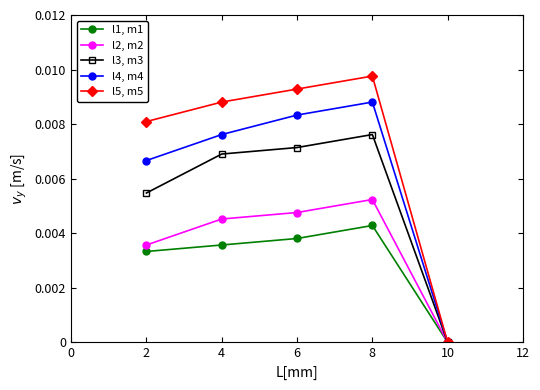

The value of l1, m1 at 8 is 0.0. True or false?

True